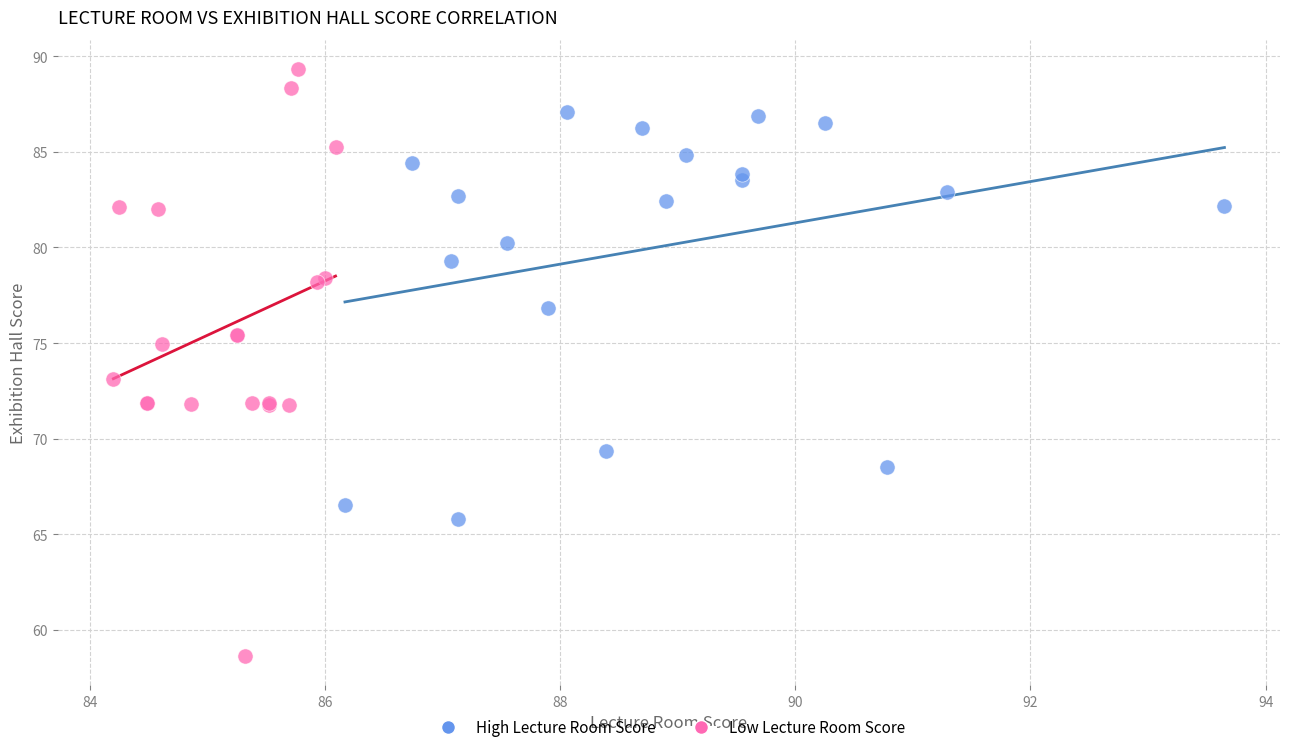

Which series reaches the maximum Y coordinate?

Low Lecture Room Score